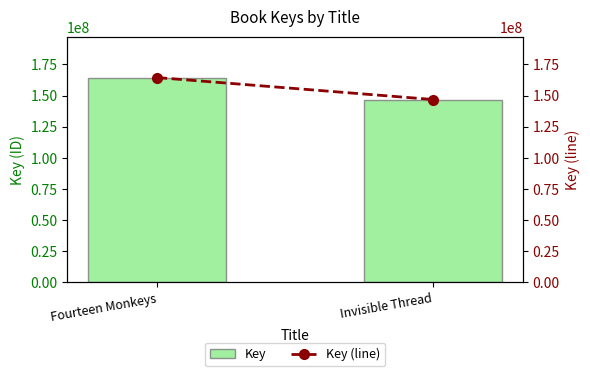

What are all the series names shown in the legend?

Key, Key (line)